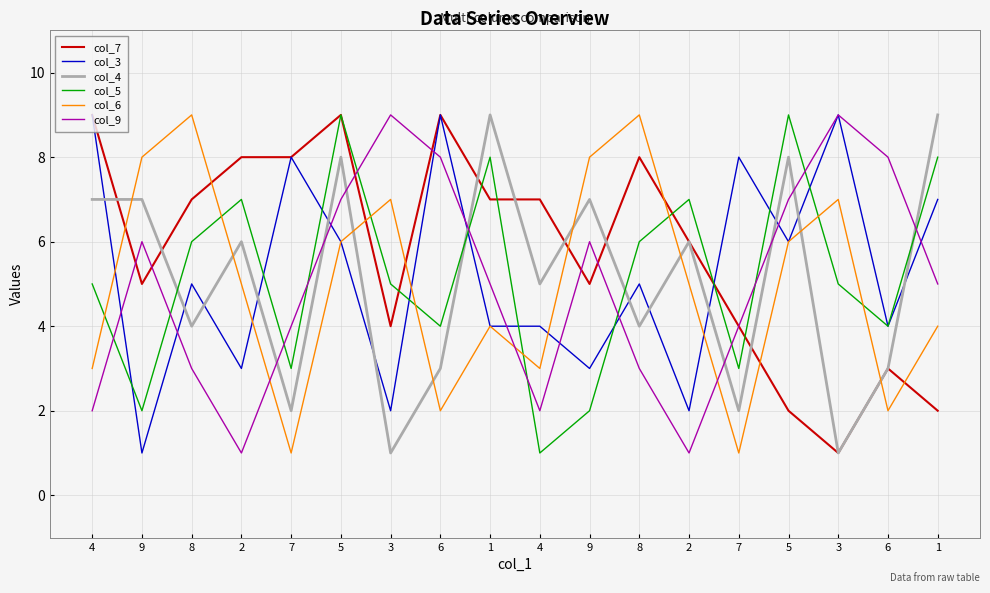

Is this an area chart (filled region under the line)?

No